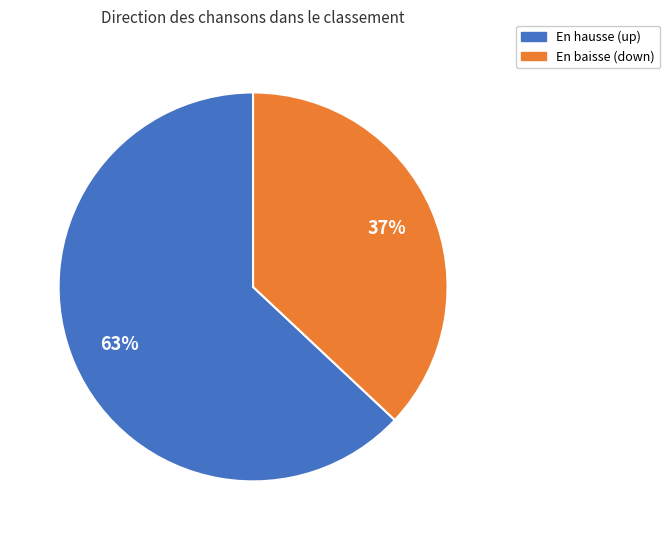

To the nearest percent, what is the difference between the largest and smallest slice percentages?

26%